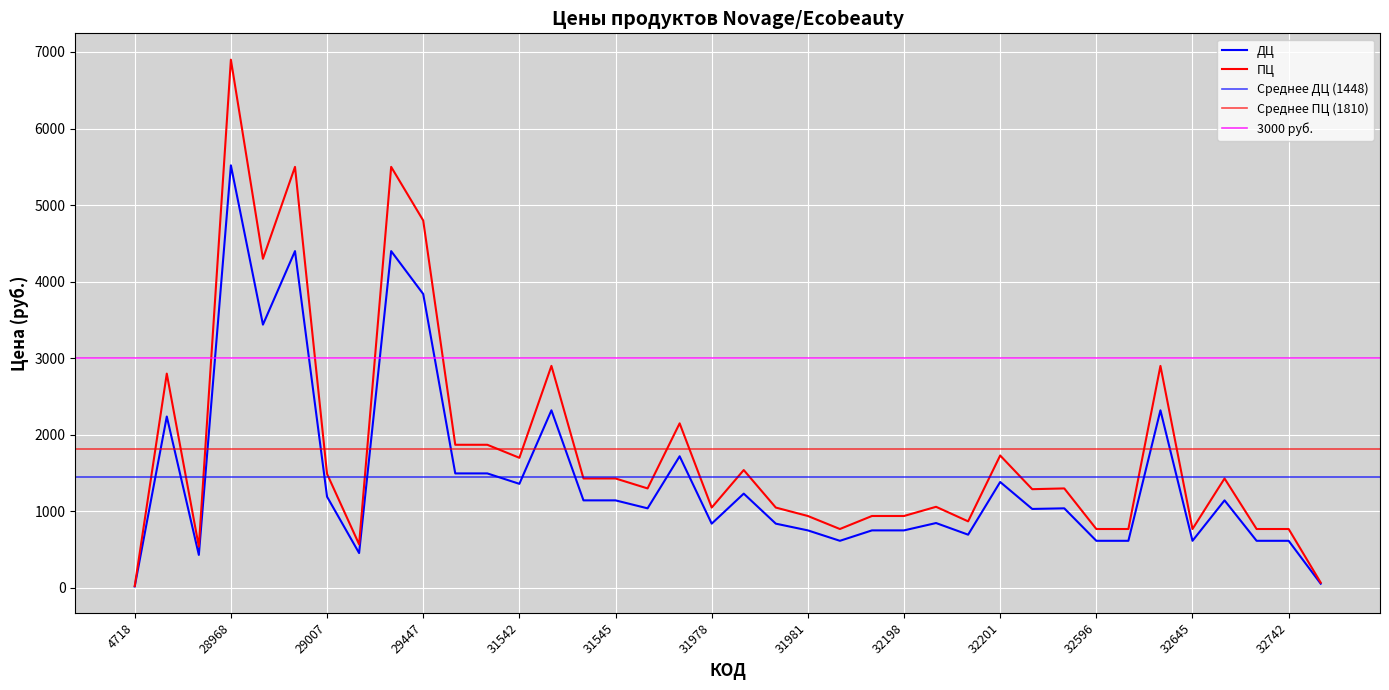

The ПЦ series shows 4799 at 29447. True or false?

True